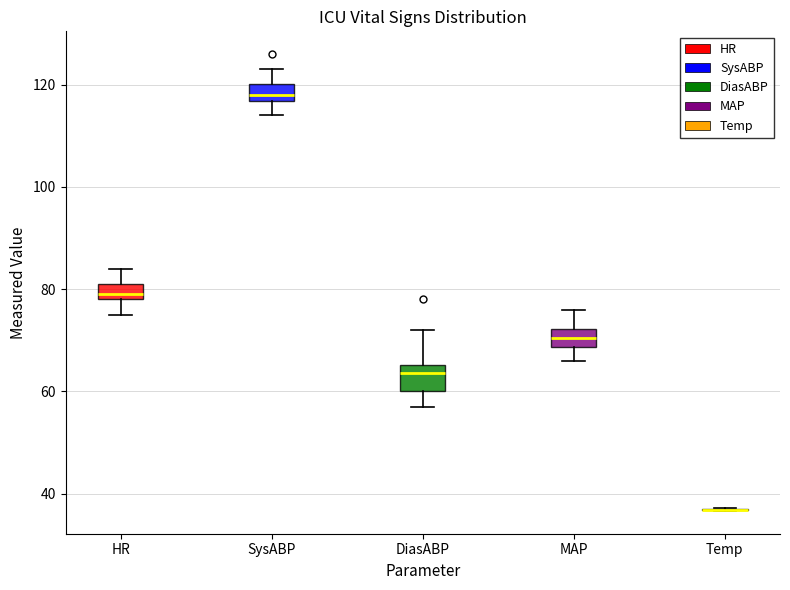

Reading left to right, read every box against the y-axis: the position of its median line, the range the box covers, and the ends of its whiskers. The values are not printed on the chart, so give them approximately, as read against the axis.

HR: median 80, box 78 to 82, whiskers 76 to 84
SysABP: median 118, box 116 to 120, whiskers 114 to 124
DiasABP: median 64, box 60 to 66, whiskers 58 to 72
MAP: median 70, box 68 to 72, whiskers 66 to 76
Temp: box collapsed to a line at 36, whiskers 36 to 38